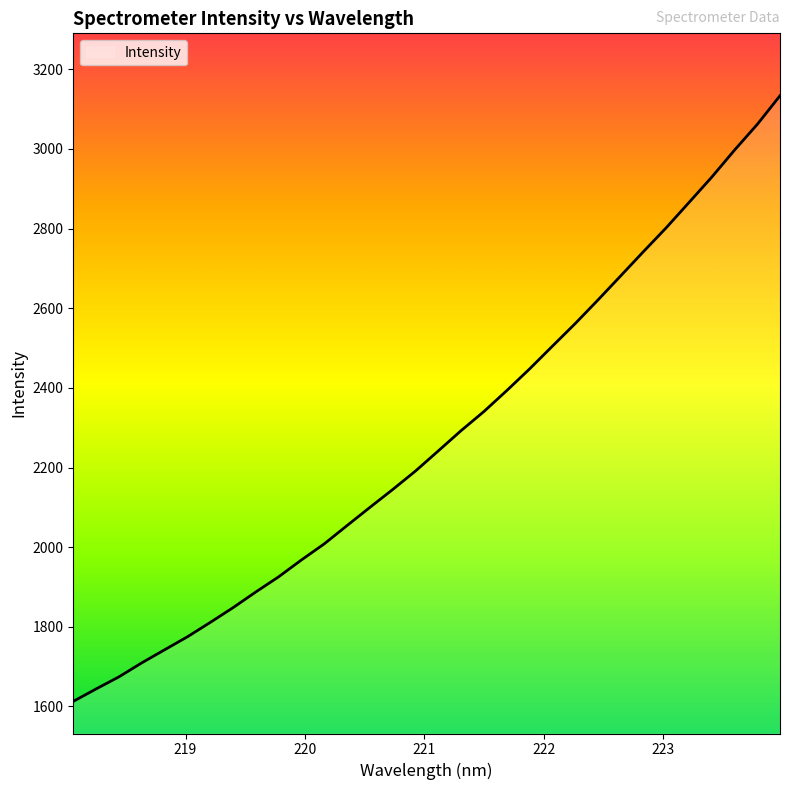

What is the minimum value shown in the chart?

1612.8